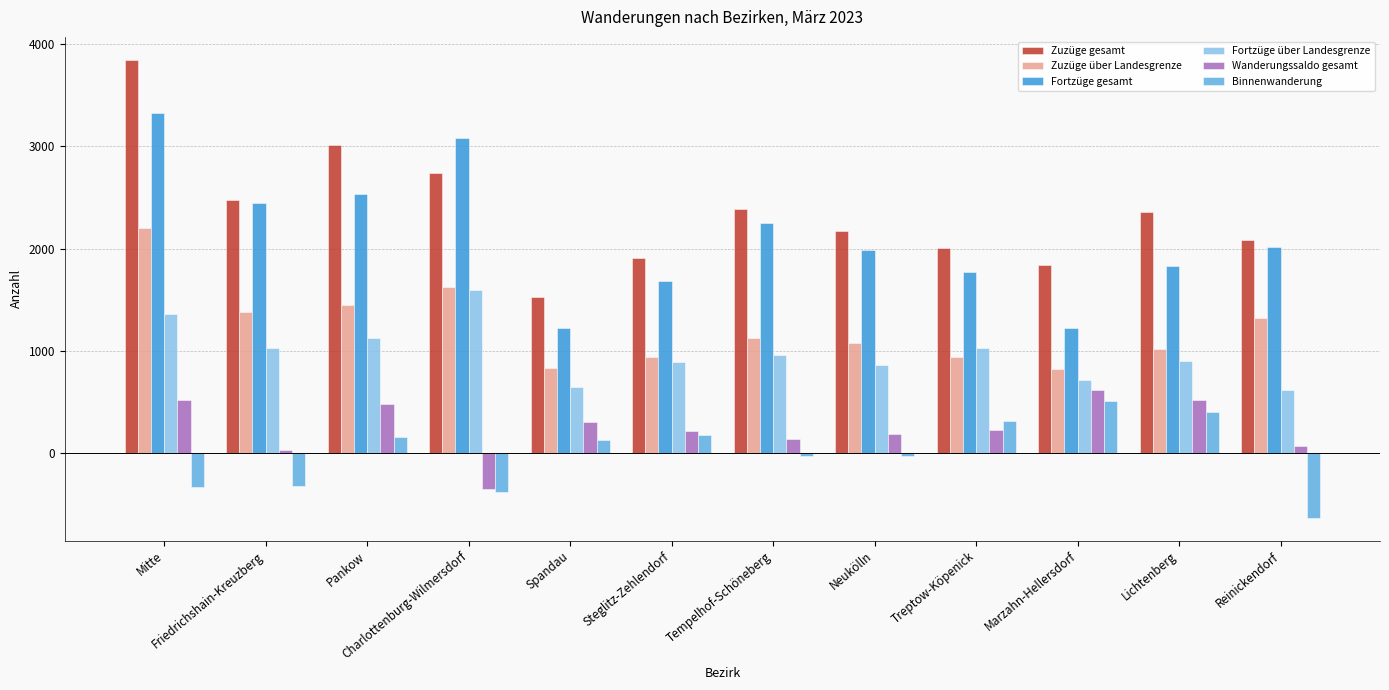

What is the difference between the Zuzüge über Landesgrenze values at Spandau and Friedrichshain-Kreuzberg?

550